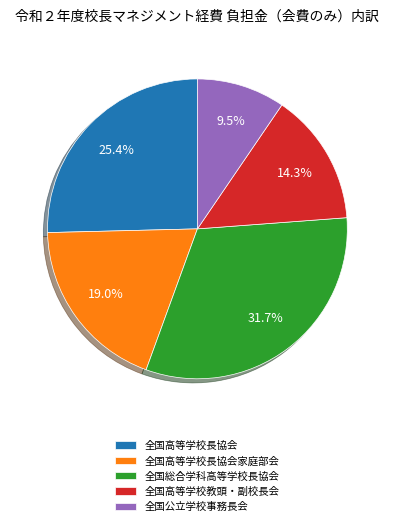

Rank the categories by value from highest to lowest.

全国総合学科高等学校長協会, 全国高等学校長協会, 全国高等学校長協会家庭部会, 全国高等学校教頭・副校長会, 全国公立学校事務長会